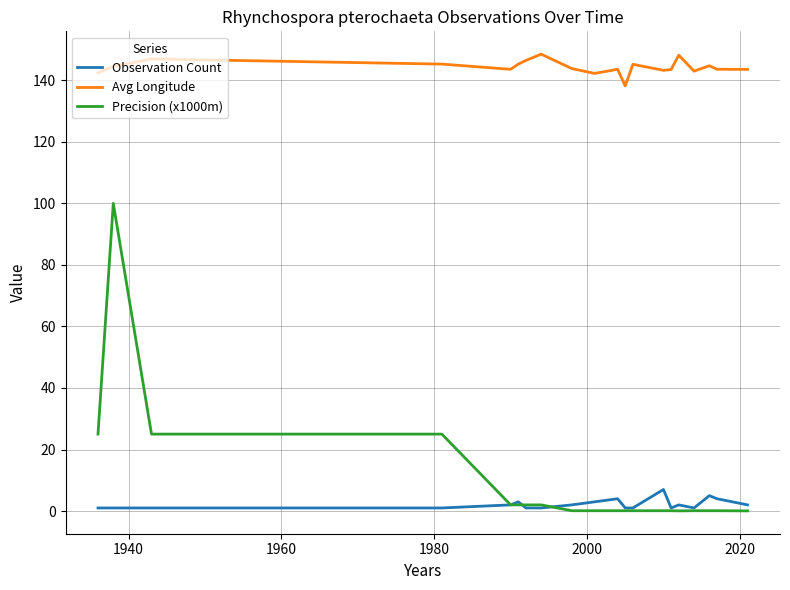

Which series has the largest range (max minus min)?

Precision (x1000m)